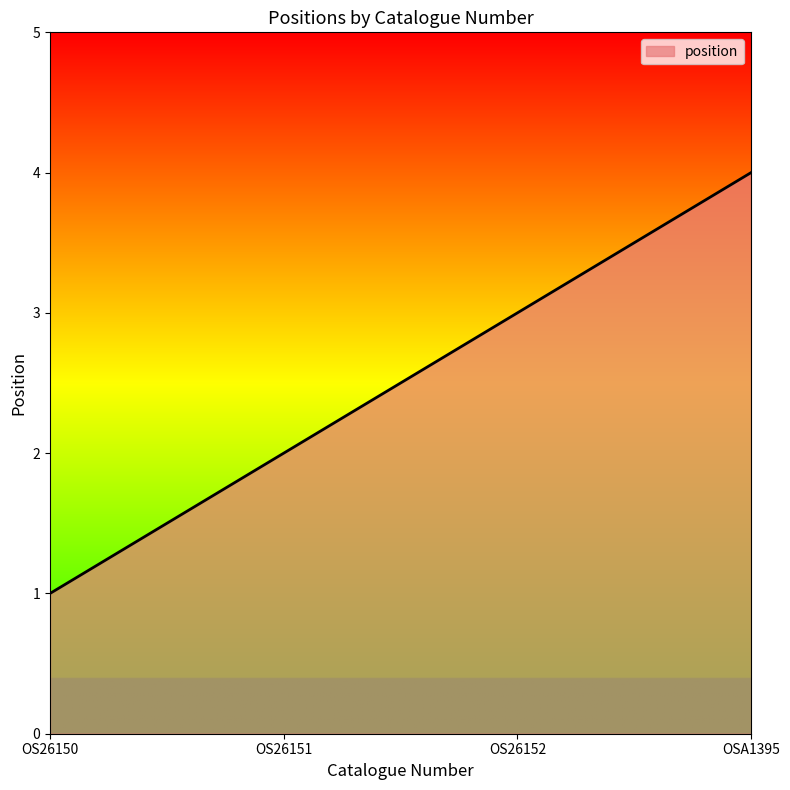

Approximately how many times larger is the value at OSA1395 compared to OS26152?

1.3